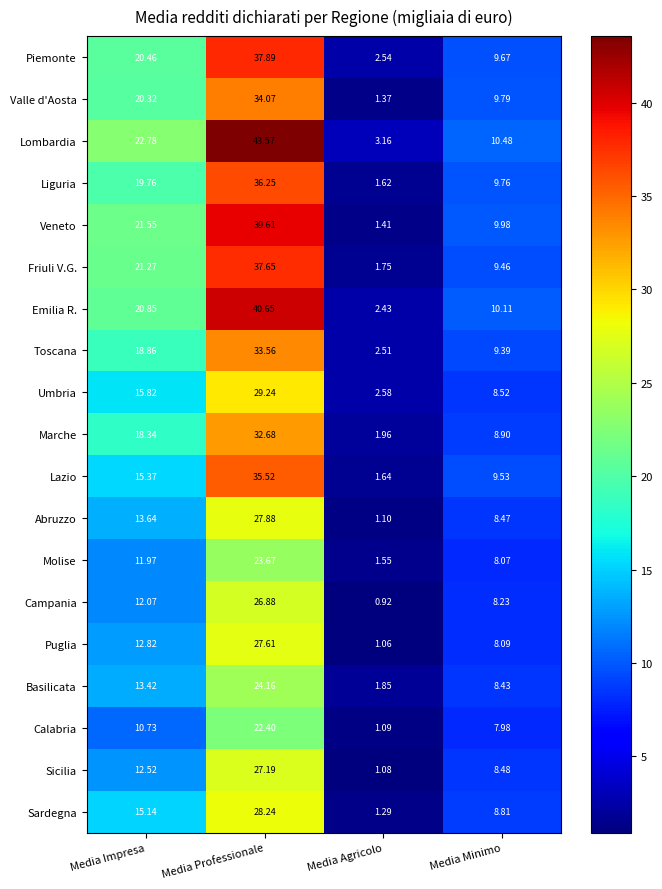

Count the number of data series in this chart.

19